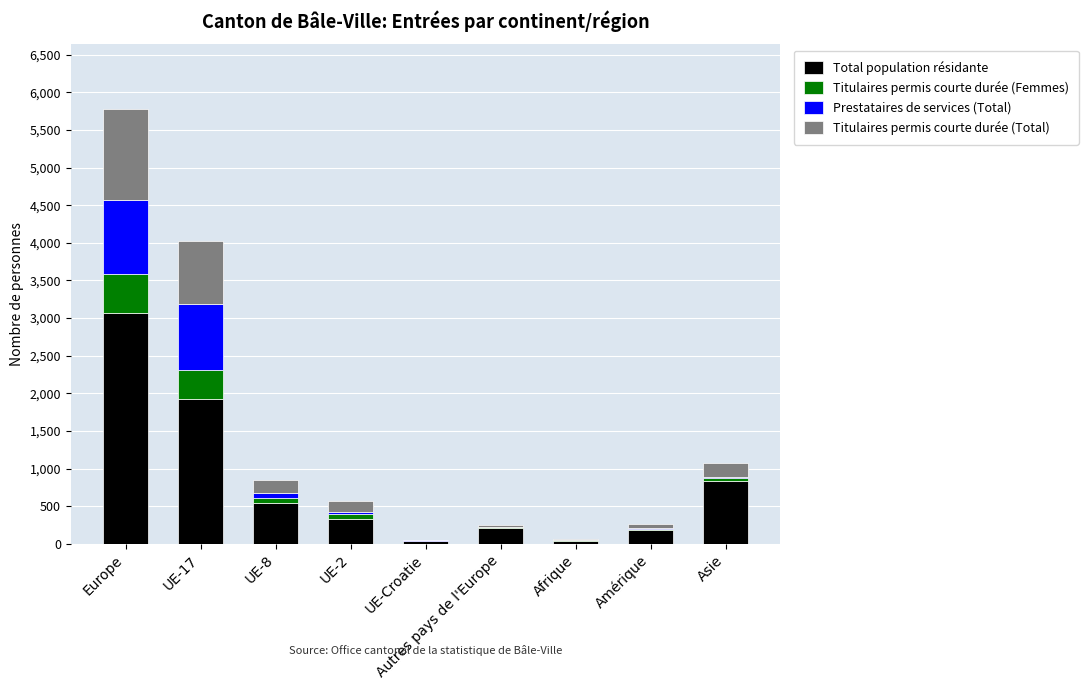

At which label does Total population résidante reach its peak?

Europe